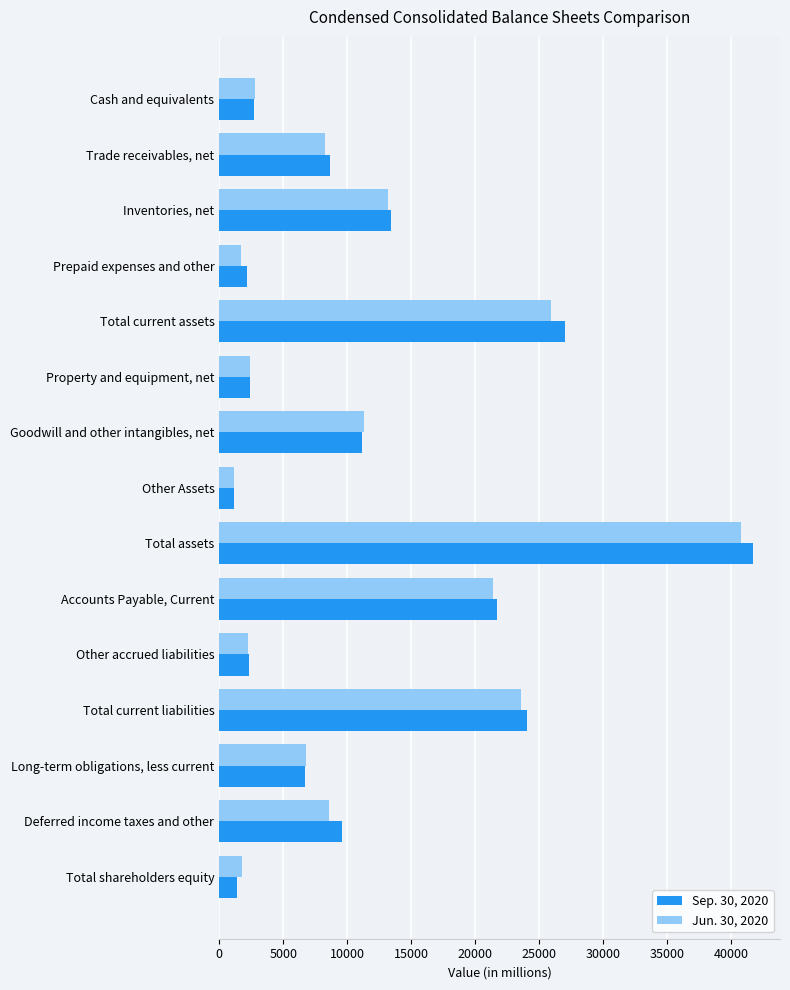

What is the average value of the Sep. 30, 2020 series?

11748